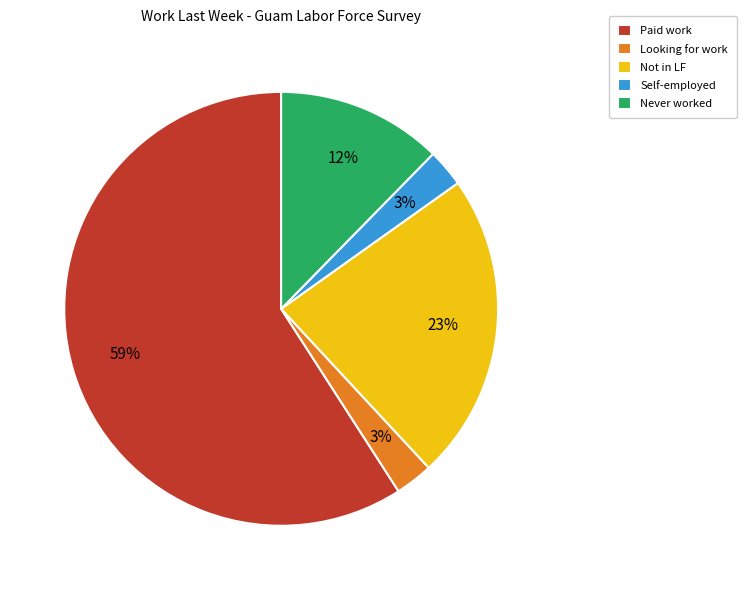

Do Looking for work and Self-employed together represent more than half of the pie?

No